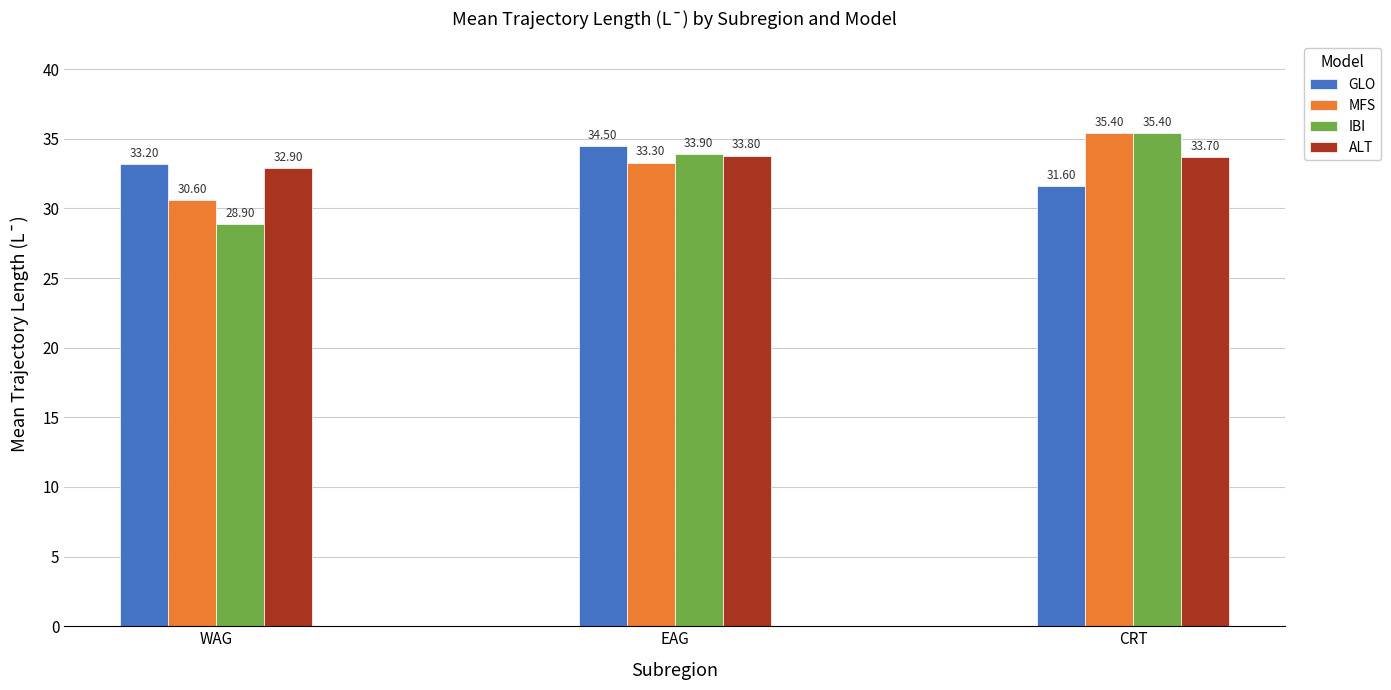

At which label is MFS closest to 33?

EAG